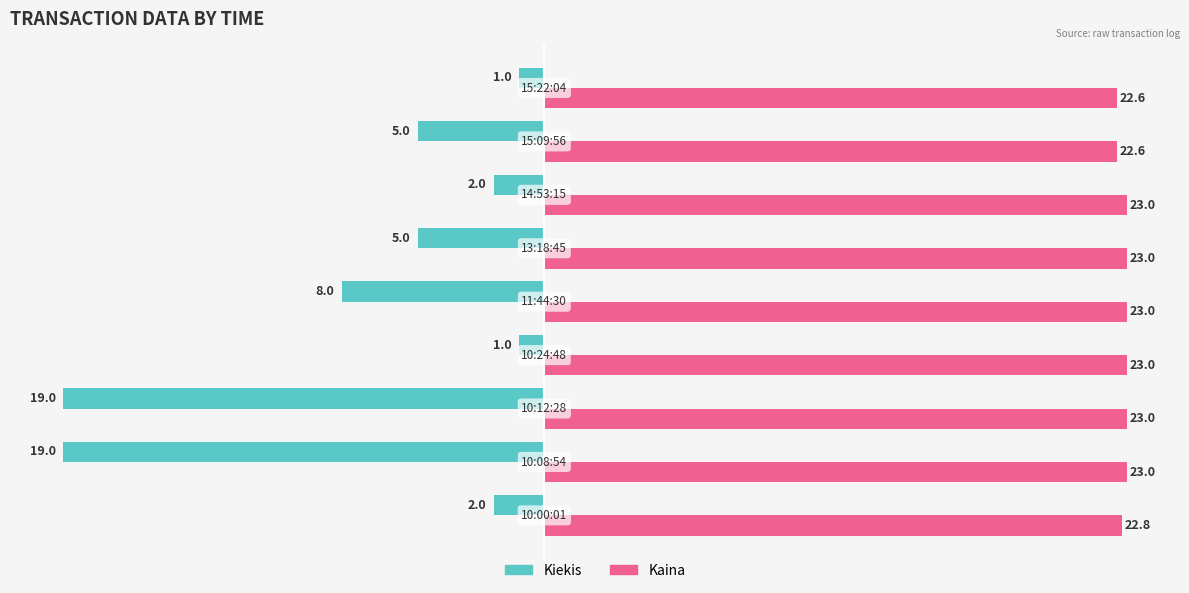

List the series in order of their overall mean, highest first.

Kaina, Kiekis